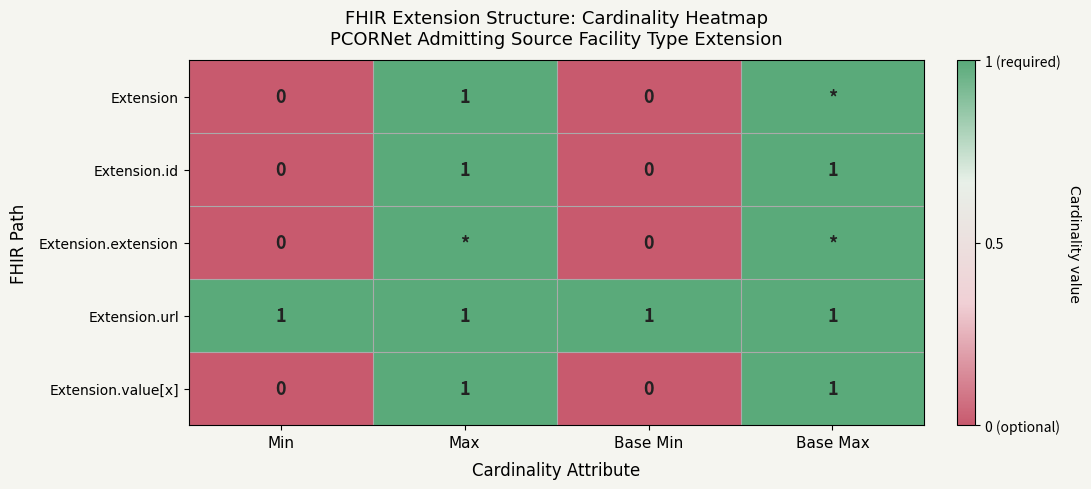

What is the difference between the second highest and minimum values in the Extension.id series?

1